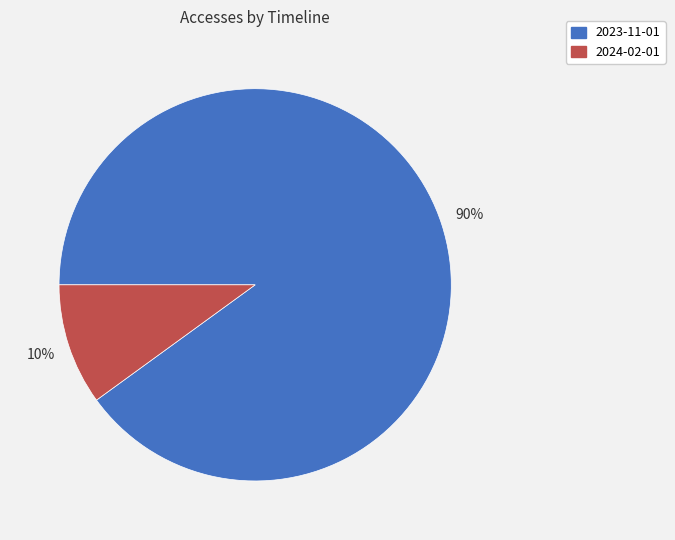

Combined, do 2024-02-01 and 2023-11-01 account for over 50%?

Yes